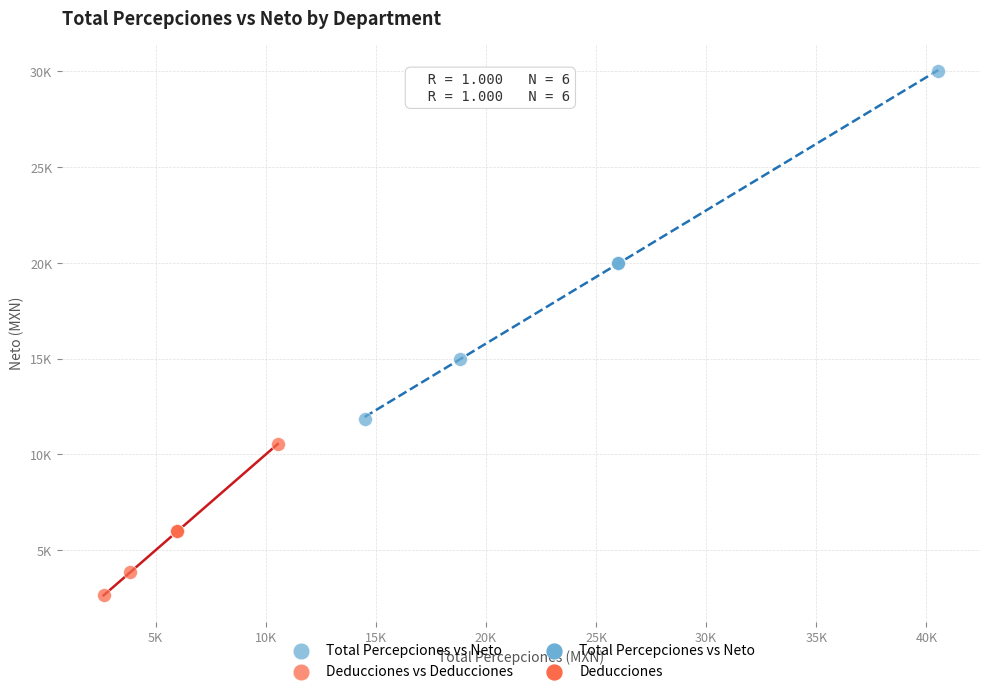

Which series contains the lowest Y value?

Deducciones vs Deducciones